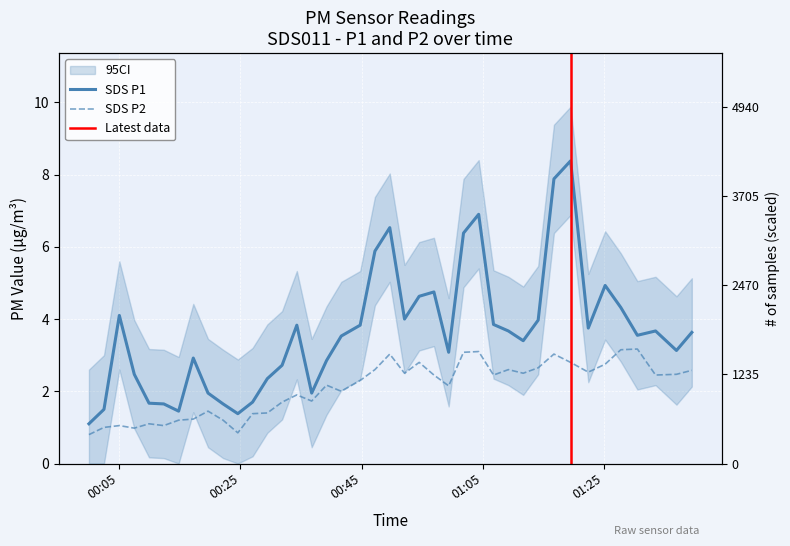

True or false: SDS_P1 has a value of 0.9 at 8.

False